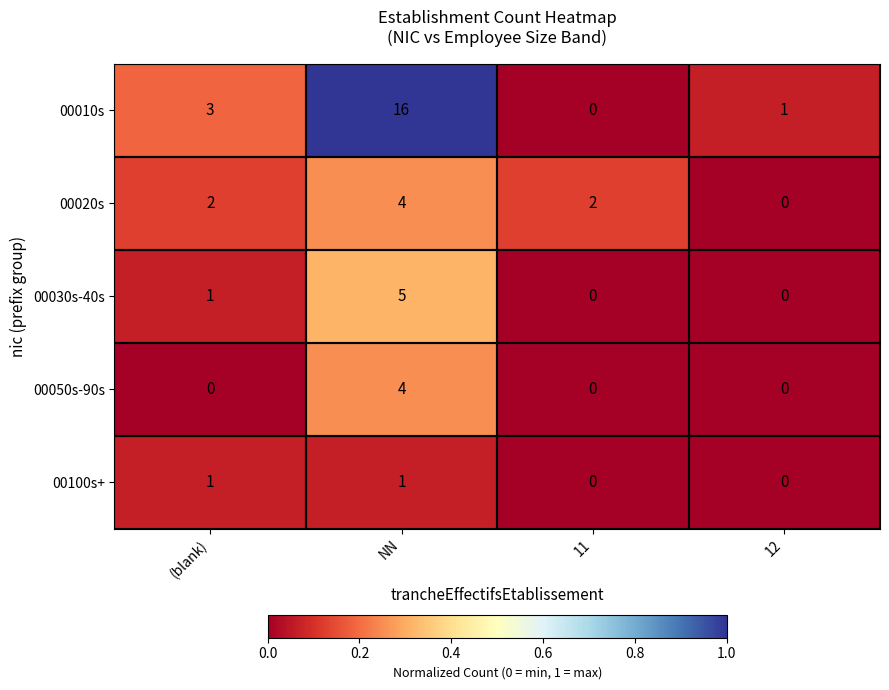

What is the total value across all series at NN?

30